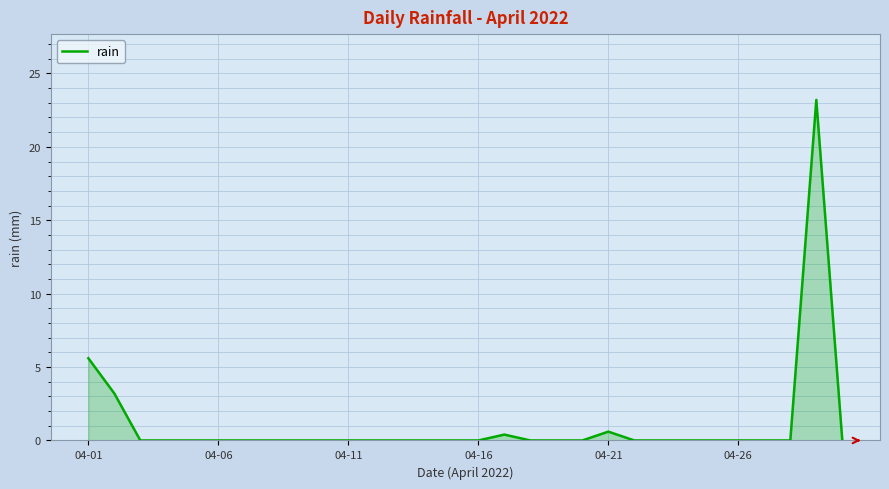

What is the maximum value shown in the chart?

23.2